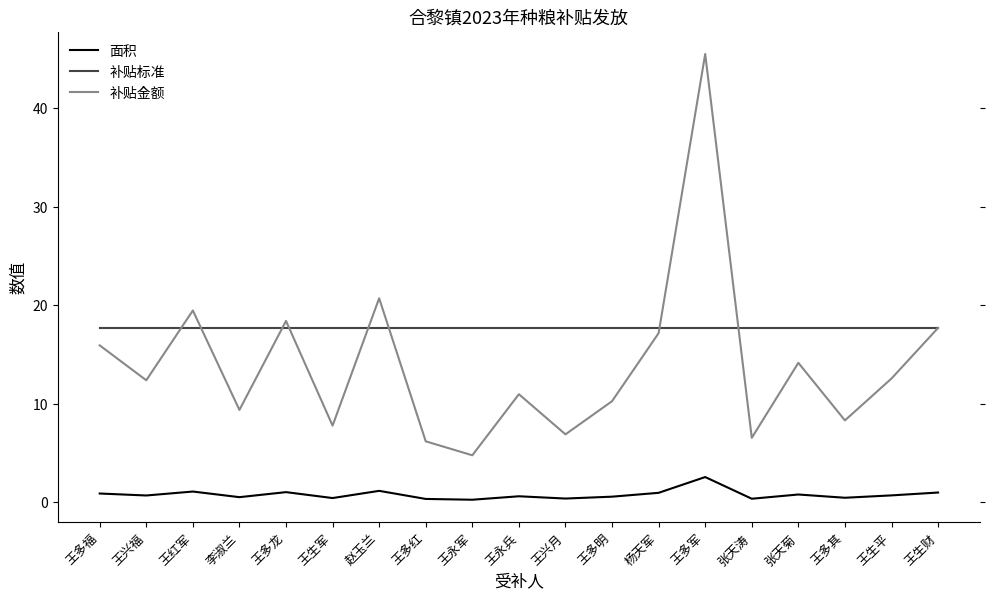

What are all the series names shown in the legend?

面积, 补贴标准, 补贴金额